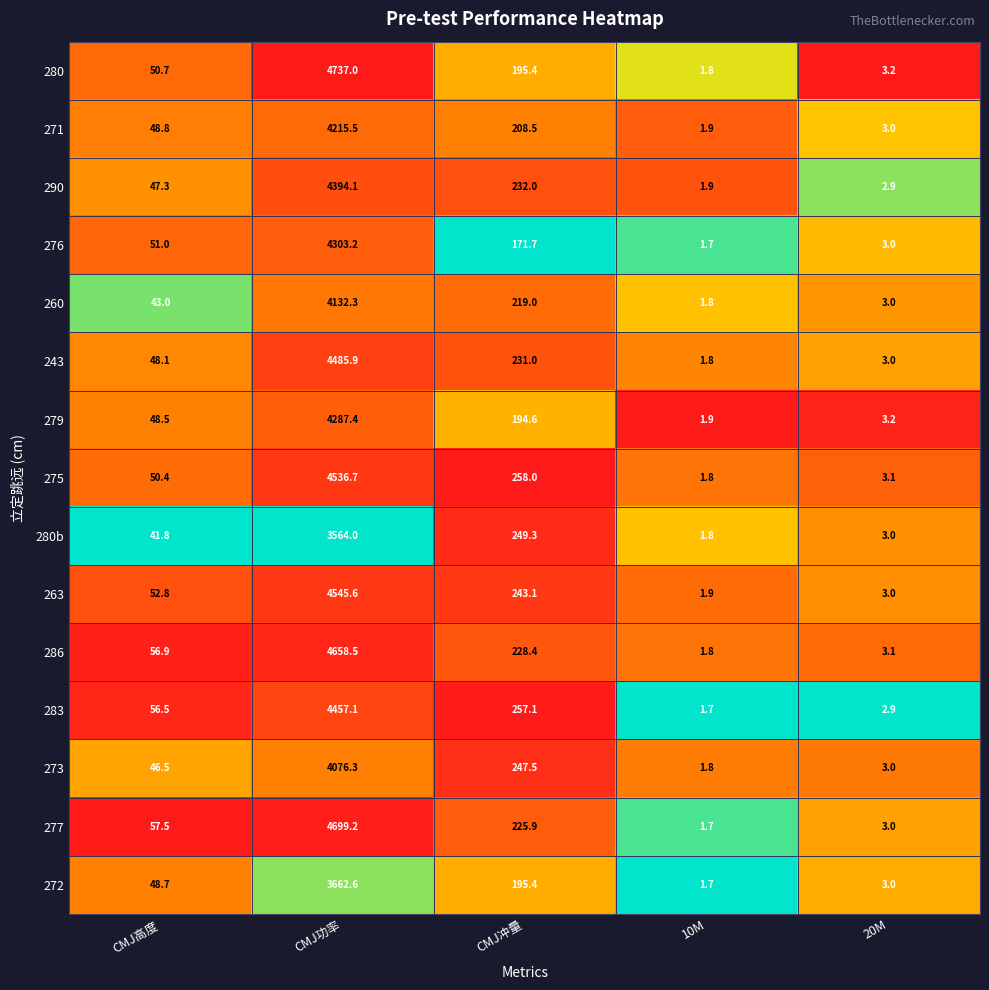

What is the total value across all series at 20M?

45.4